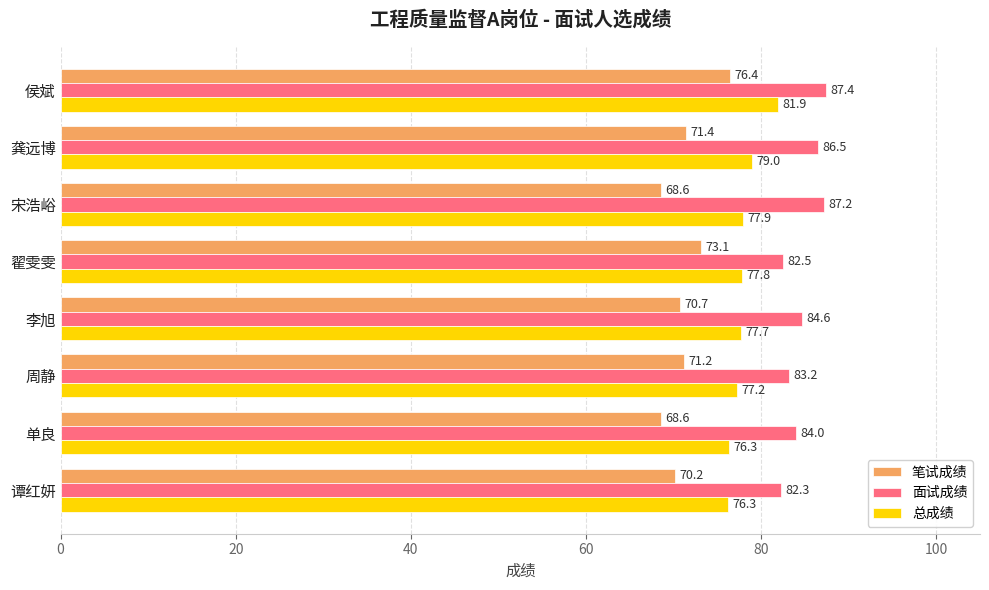

List the series in order of their overall mean, lowest first.

笔试成绩, 总成绩, 面试成绩